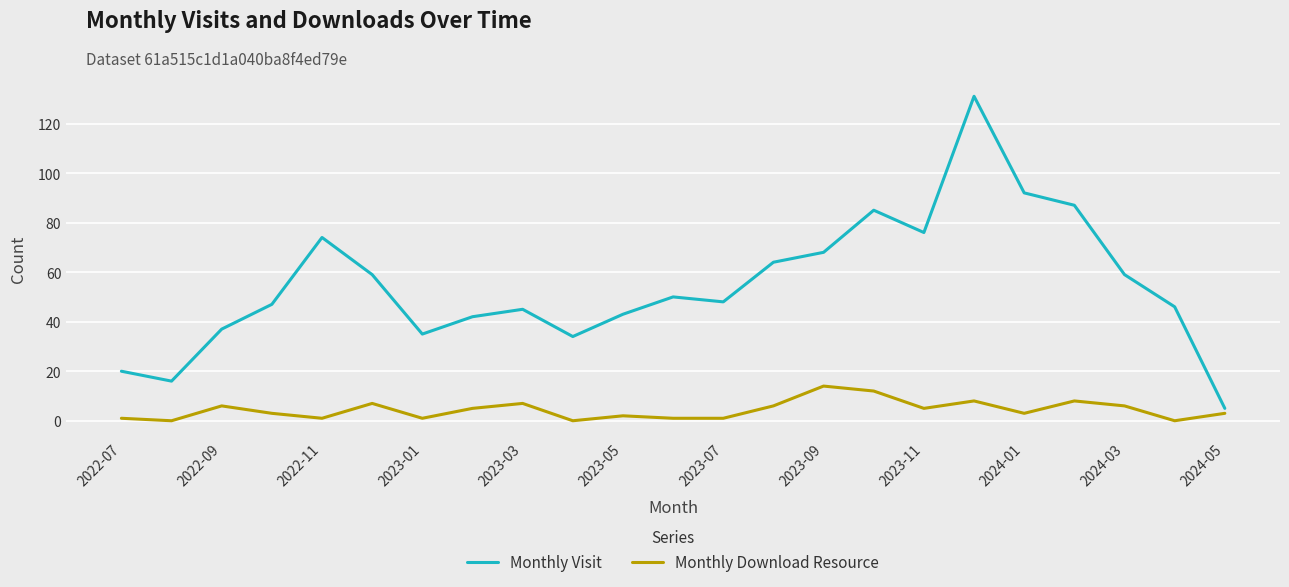

Rank the series by their maximum value, from lowest to highest.

Monthly Download Resource, Monthly Visit